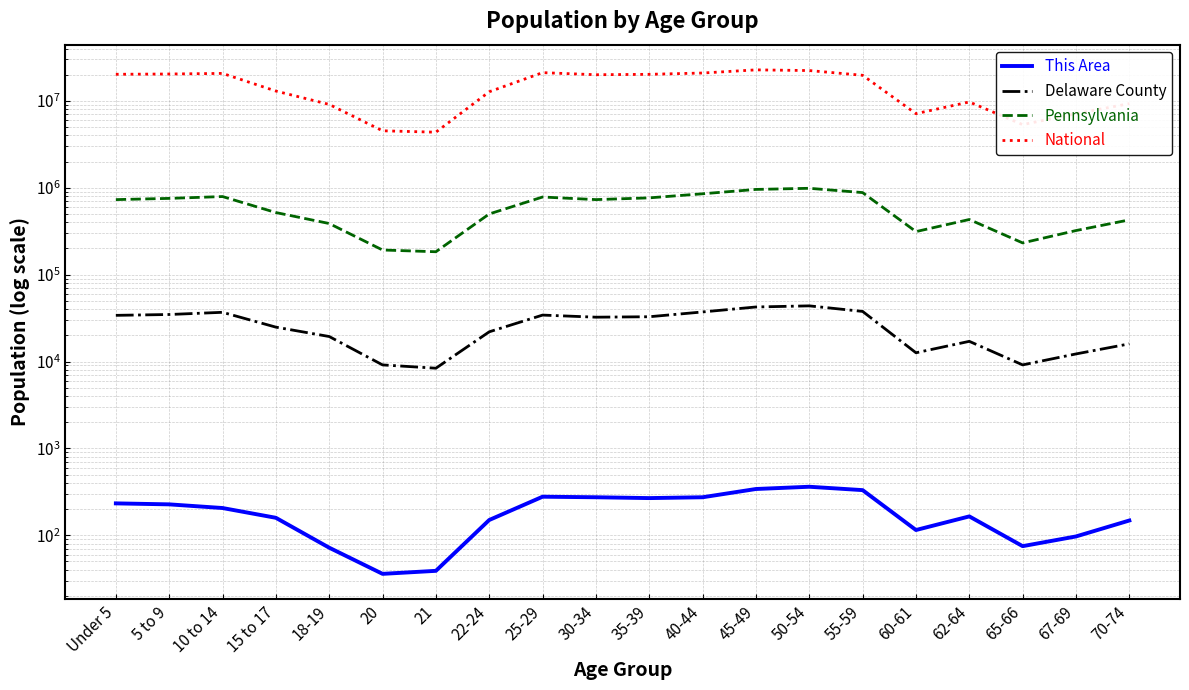

Reading right to left, transcribe all the data shown in this chart.

This Area: 70-74=148	67-69=97	65-66=75	62-64=165	60-61=115	55-59=331	50-54=362	45-49=341	40-44=274	35-39=268	30-34=274	25-29=278	22-24=150	21=39	20=36	18-19=72	15 to 17=159	10 to 14=206	5 to 9=227	Under 5=233
Delaware County: 70-74=15962	67-69=12221	65-66=9140	62-64=17064	60-61=12604	55-59=37708	50-54=43688	45-49=42413	40-44=37180	35-39=32746	30-34=32365	25-29=34213	22-24=21961	21=8374	20=9137	18-19=19388	15 to 17=24857	10 to 14=36827	5 to 9=34749	Under 5=33979
Pennsylvania: 70-74=426536	67-69=321379	65-66=231623	62-64=430721	60-61=312575	55-59=879048	50-54=984641	45-49=955763	40-44=851382	35-39=764287	30-34=729592	25-29=781527	22-24=498947	21=183257	20=191942	18-19=387235	15 to 17=517831	10 to 14=791151	5 to 9=753635	Under 5=729538
National: 70-74=9278166	67-69=7115361	65-66=5319902	62-64=9704197	60-61=7113727	55-59=19664805	50-54=22298125	45-49=22708591	40-44=20890964	35-39=20179642	30-34=19962099	25-29=21101849	22-24=12712576	21=4354294	20=4519129	18-19=9086089	15 to 17=12954254	10 to 14=20677194	5 to 9=20348657	Under 5=20201362